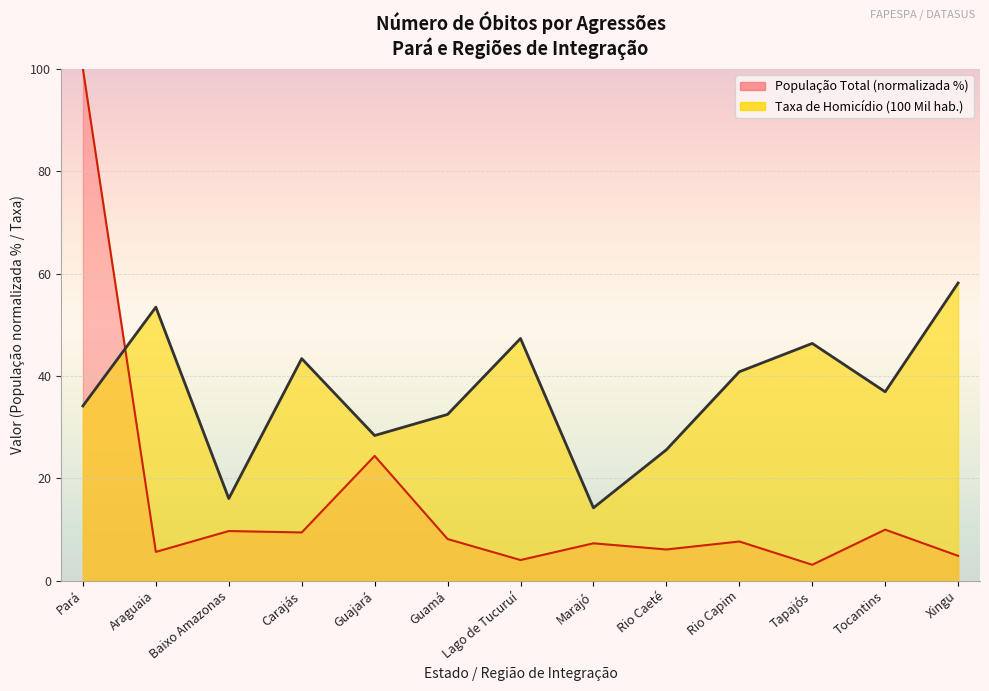

Rank the series at Guajará from highest to lowest value.

Taxa de Homicídio (100 Mil hab.), População Total